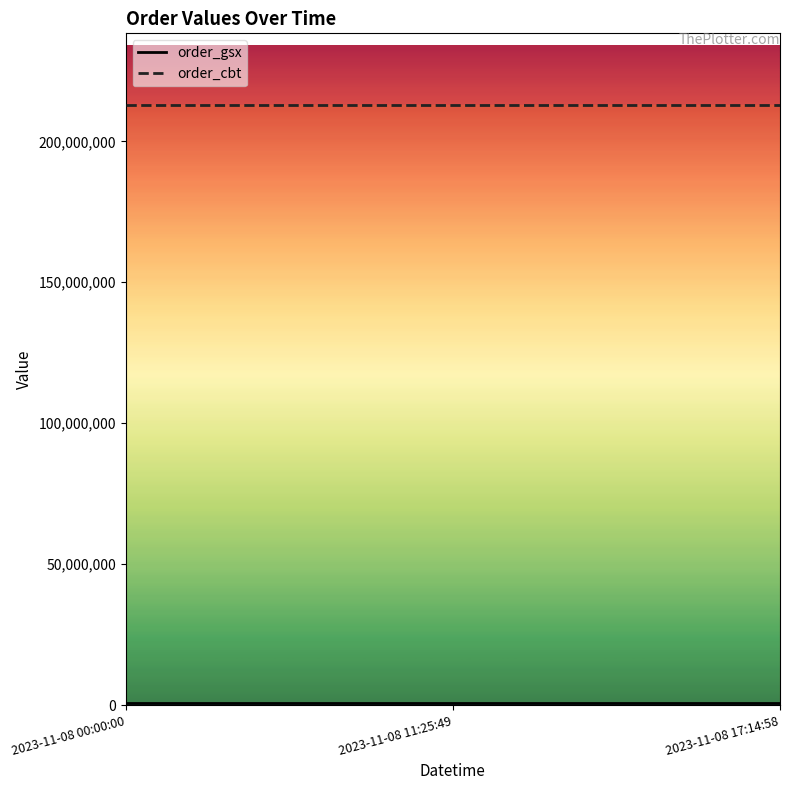

At which label is order_gsx closest to 562280?

2023-11-08 00:00:00